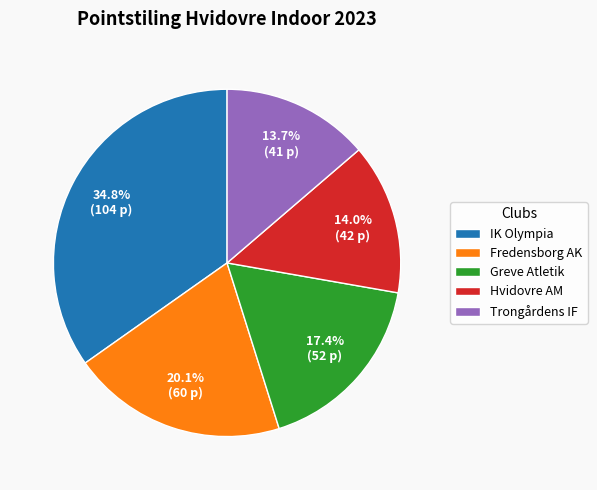

To the nearest percent, what is the difference between the largest and smallest slice percentages?

21%